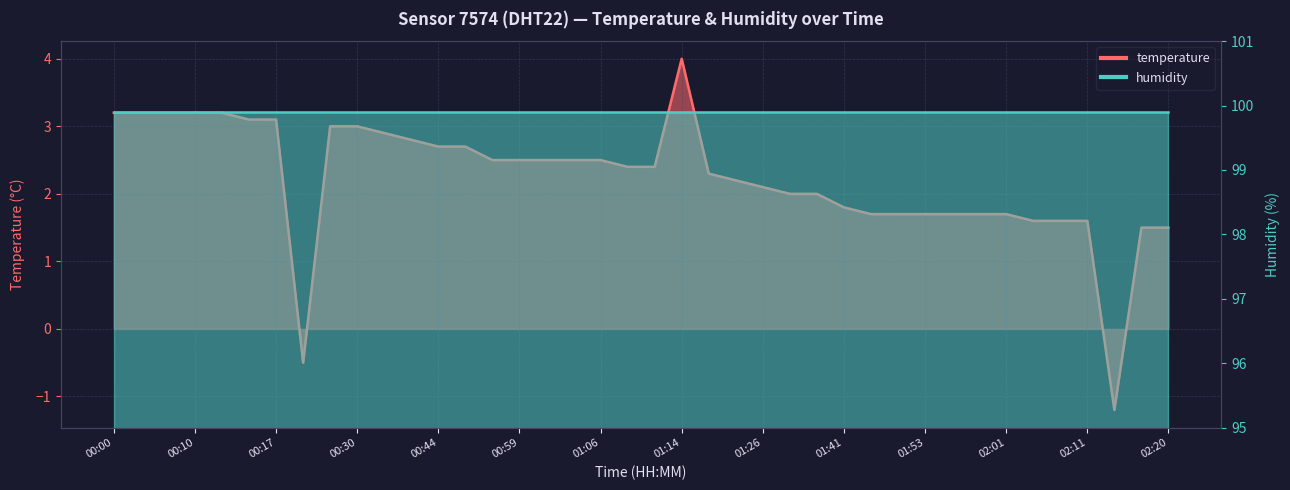

What is the difference between the maximum and minimum values?

5.2